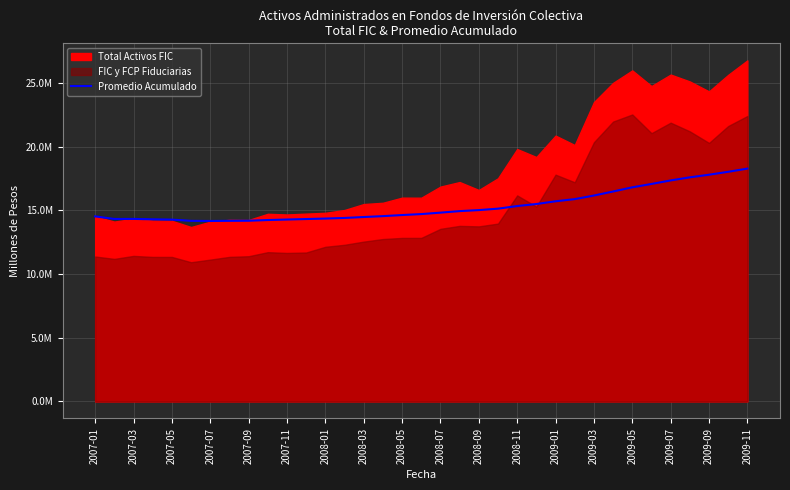

What position from the left is 2007-05?

5